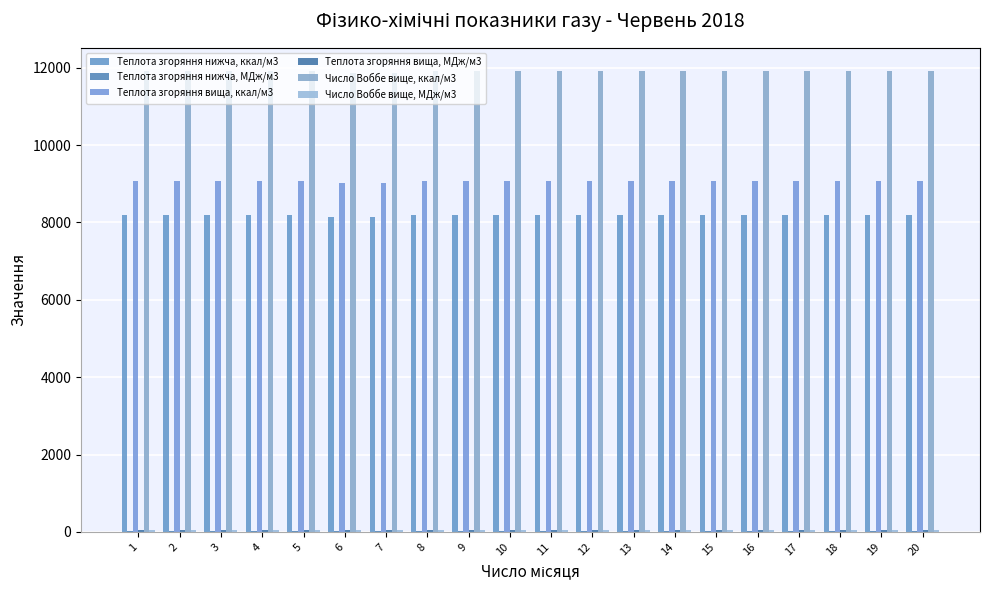

How many distinct data groups are displayed?

6